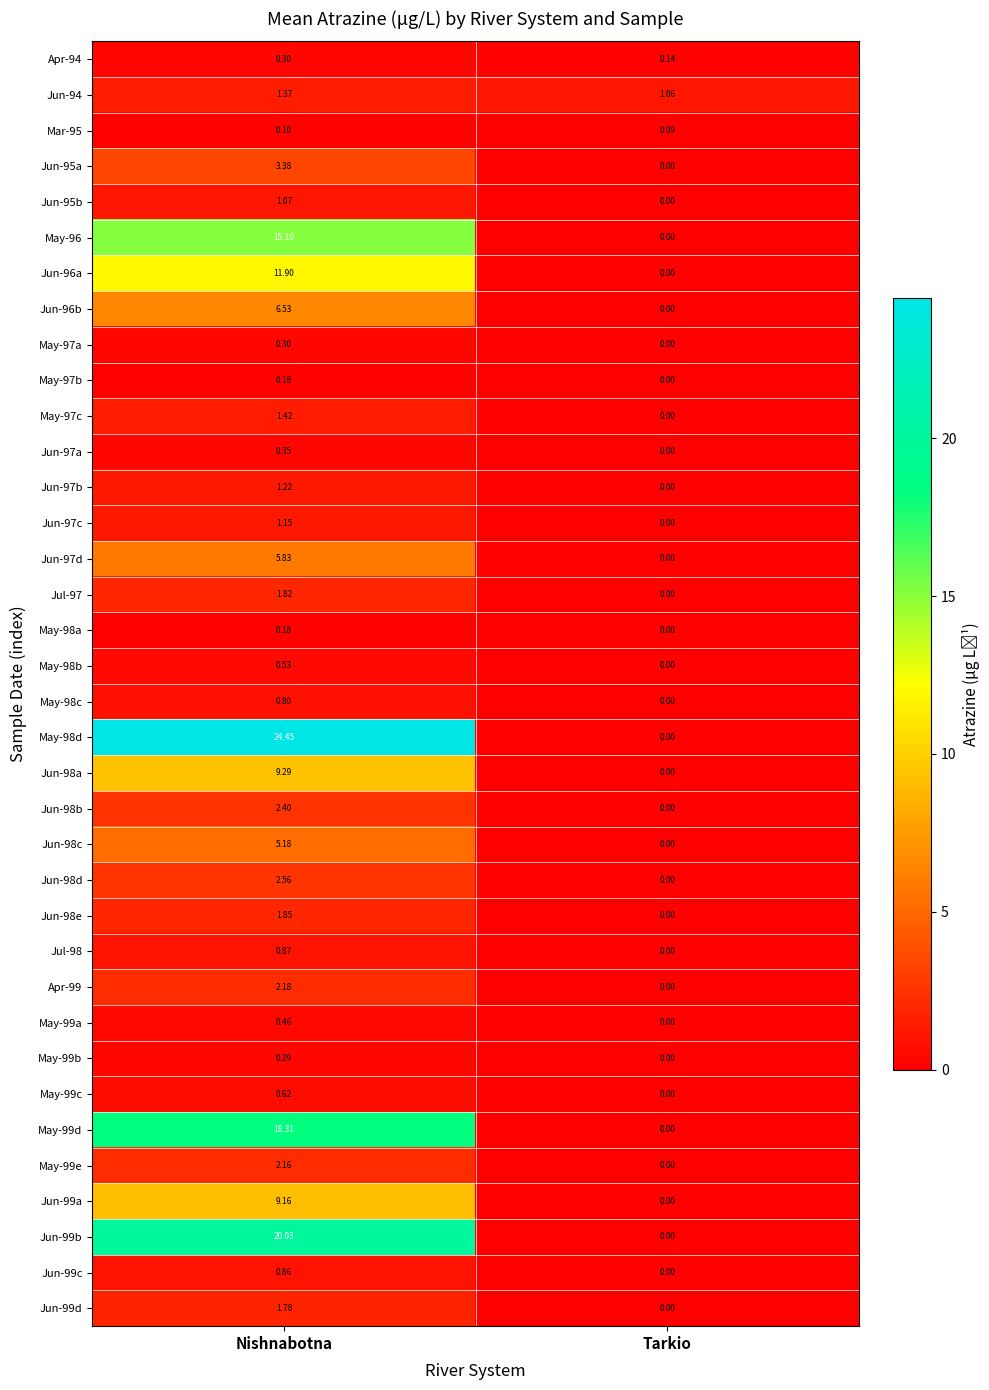

How many categories are shown in the chart?

2